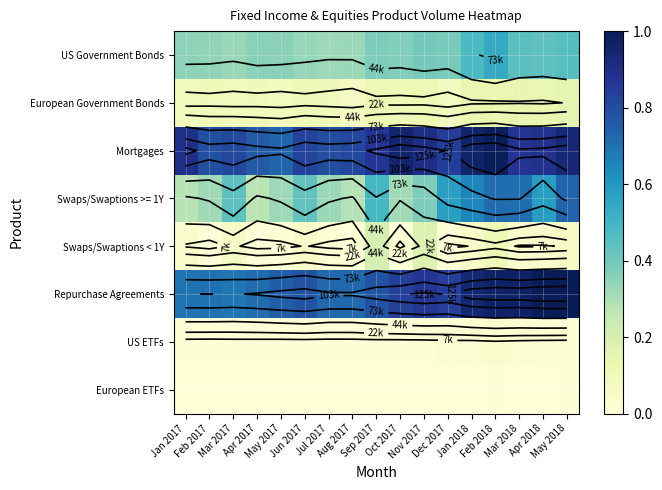

At which label does European ETFs reach its minimum?

Aug 2017